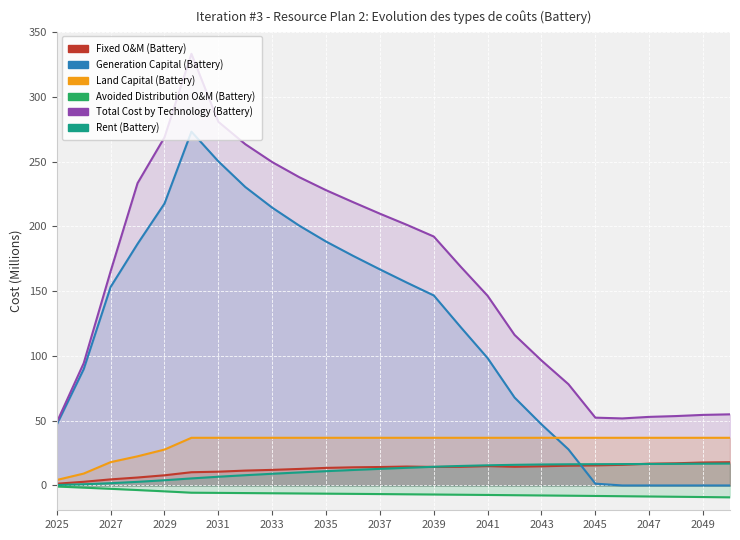

What is the difference between the highest and lowest values at 2049?

63.4